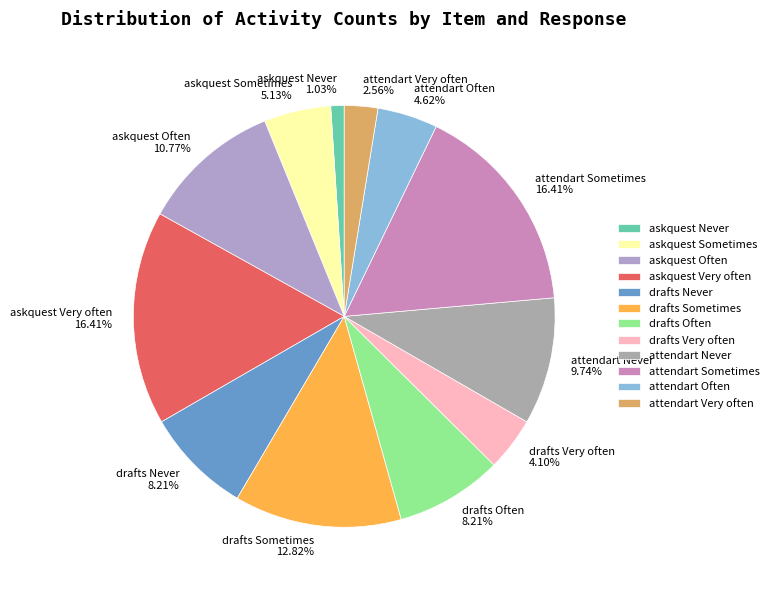

Does any single category account for the majority?

No